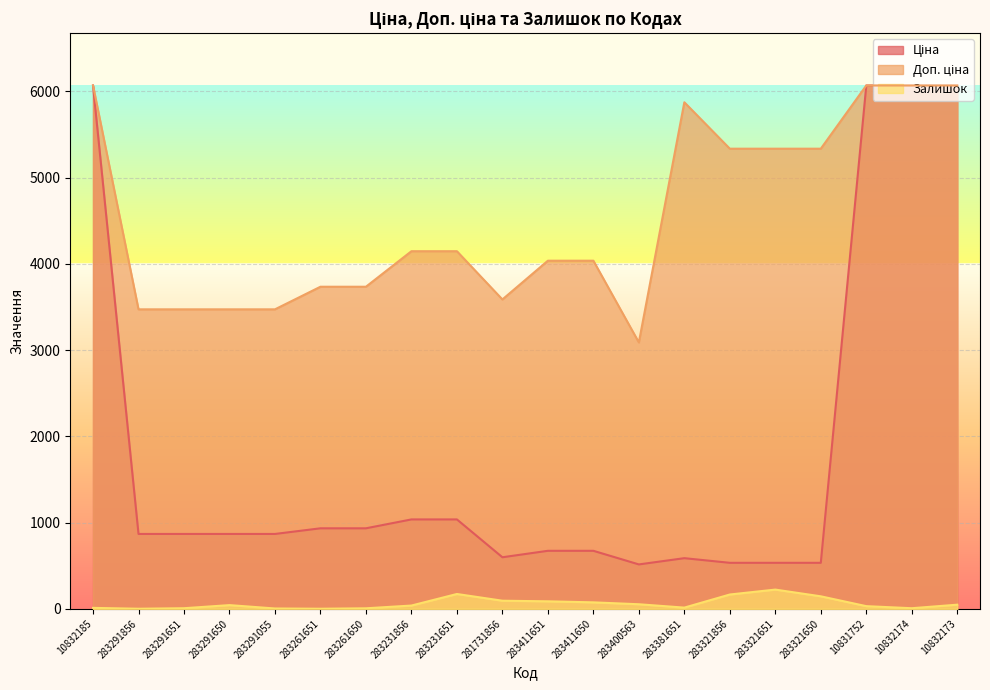

What is the minimum value shown in the chart?

1.0